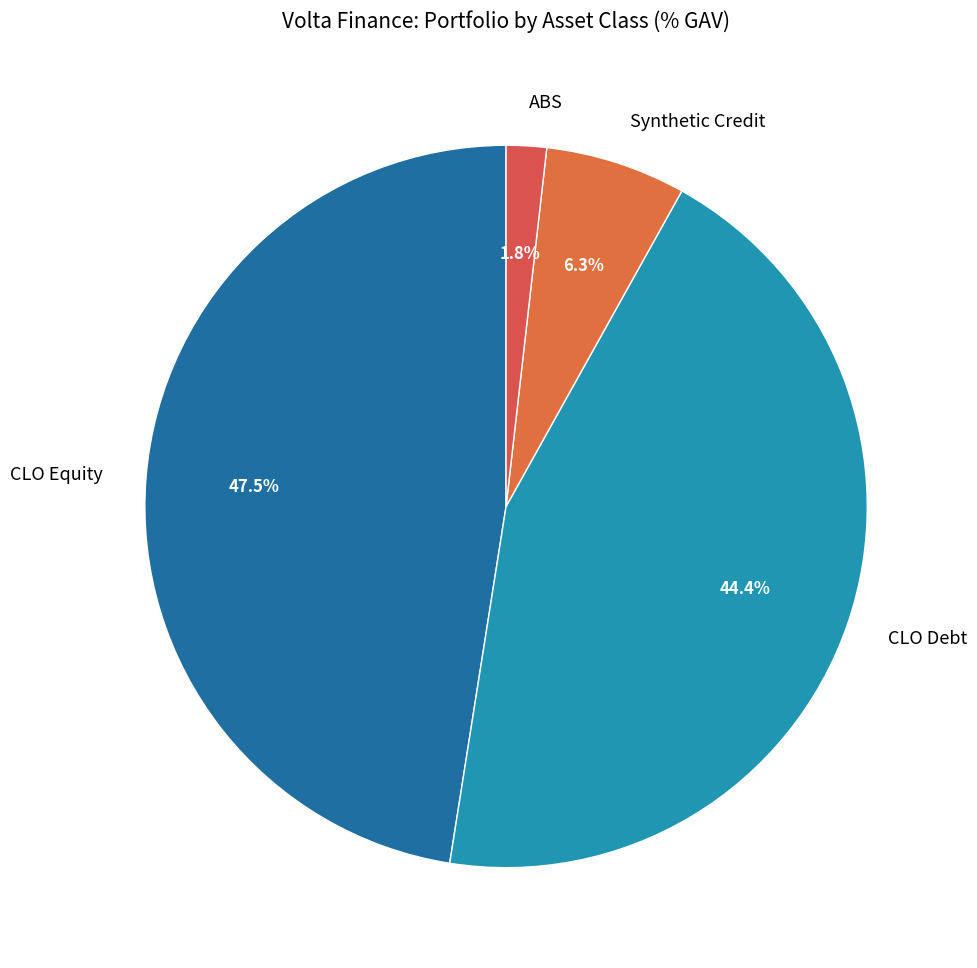

Is there any slice that represents more than half of the pie?

No